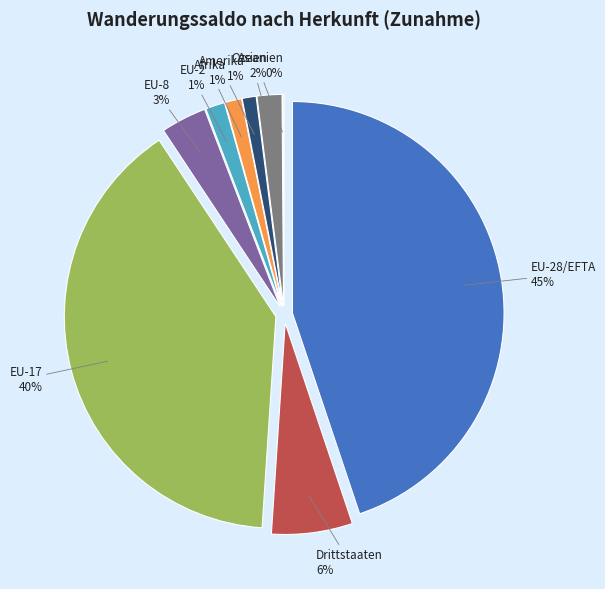

To the nearest percent, what percentage of the pie is EU-2?

1%